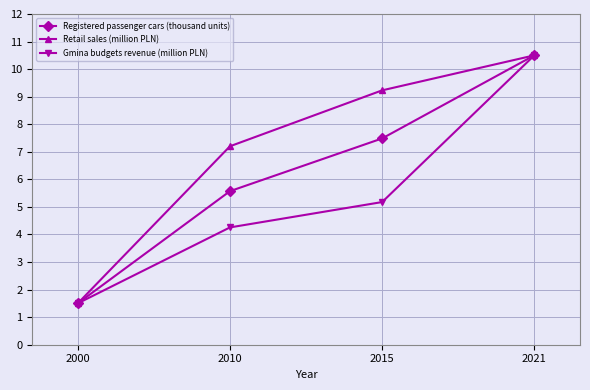

Where is Retail sales (million PLN) nearest to the value 6?

2010